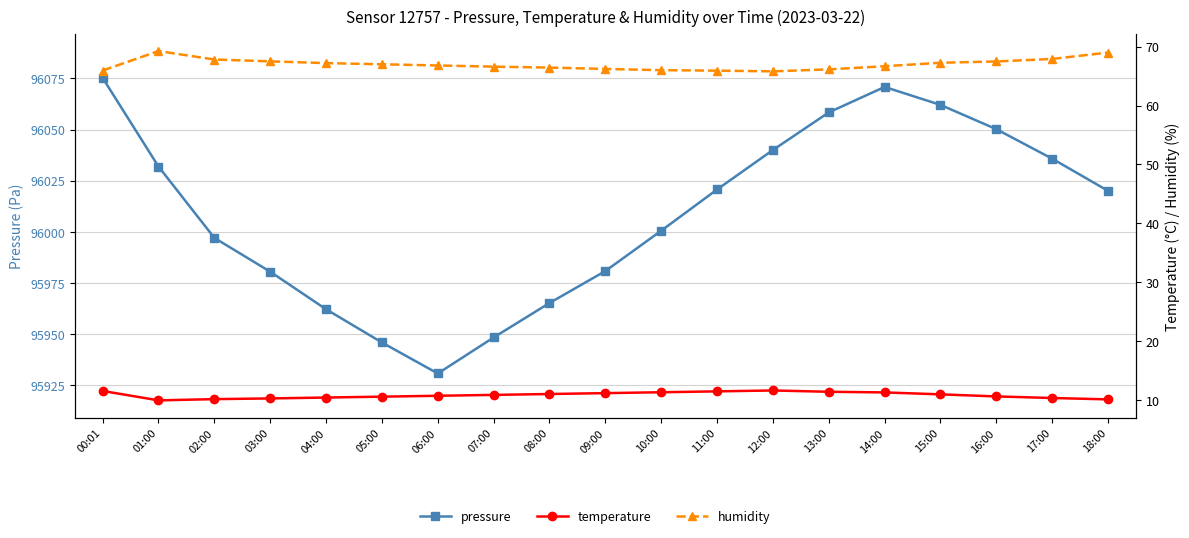

What is the total value across all series at 00:01?

96152.7